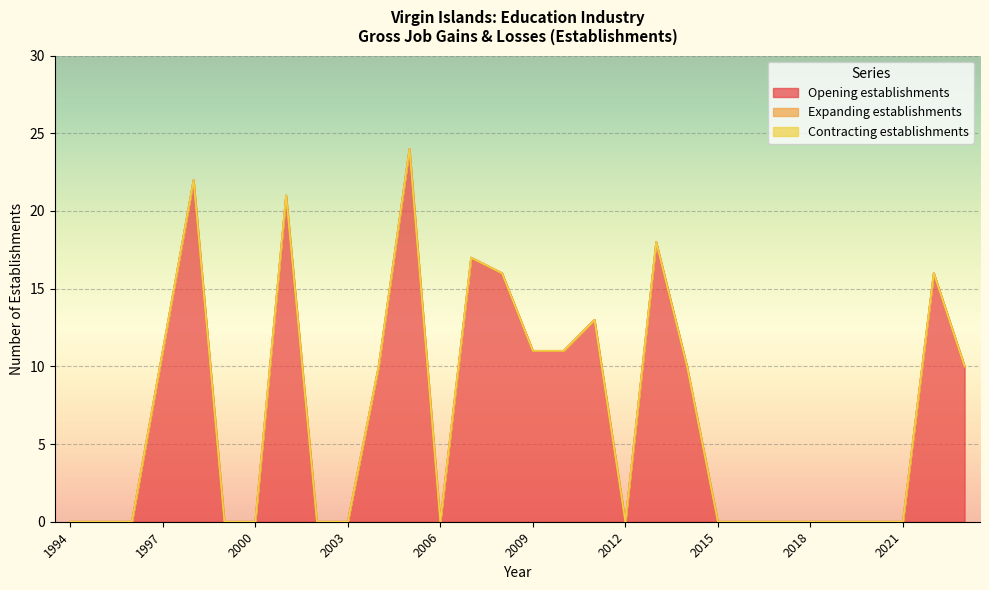

The Expanding establishments series shows 0 at 2002. True or false?

True